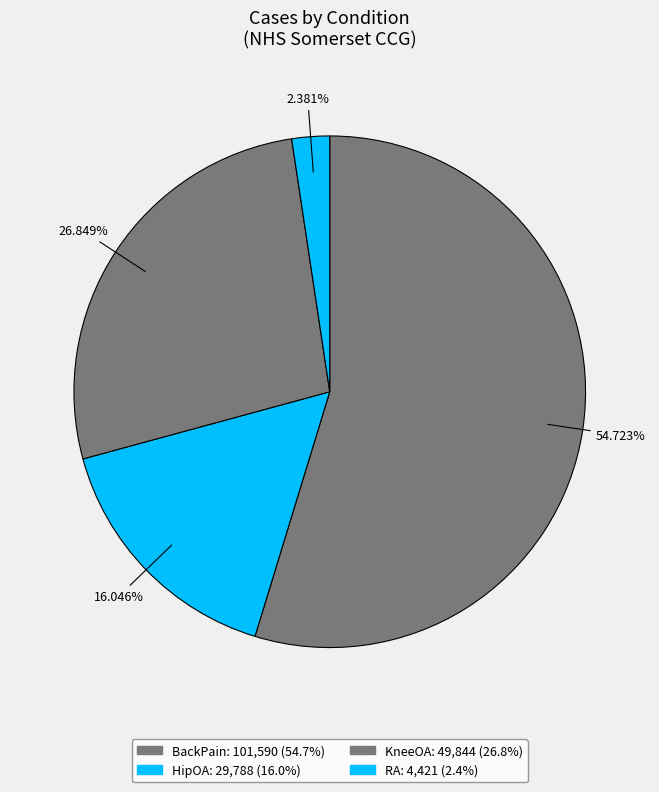

Count the number of slices in the pie.

4